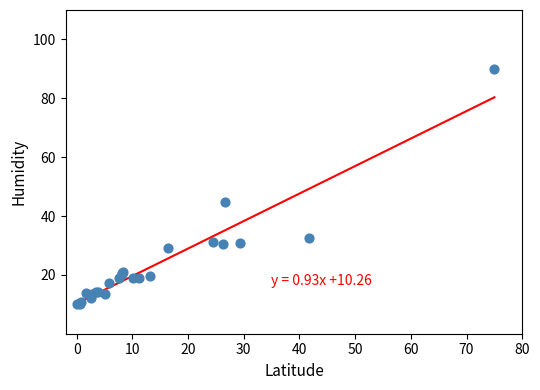

What Y value in the scatter plot is closest to 50?

44.8